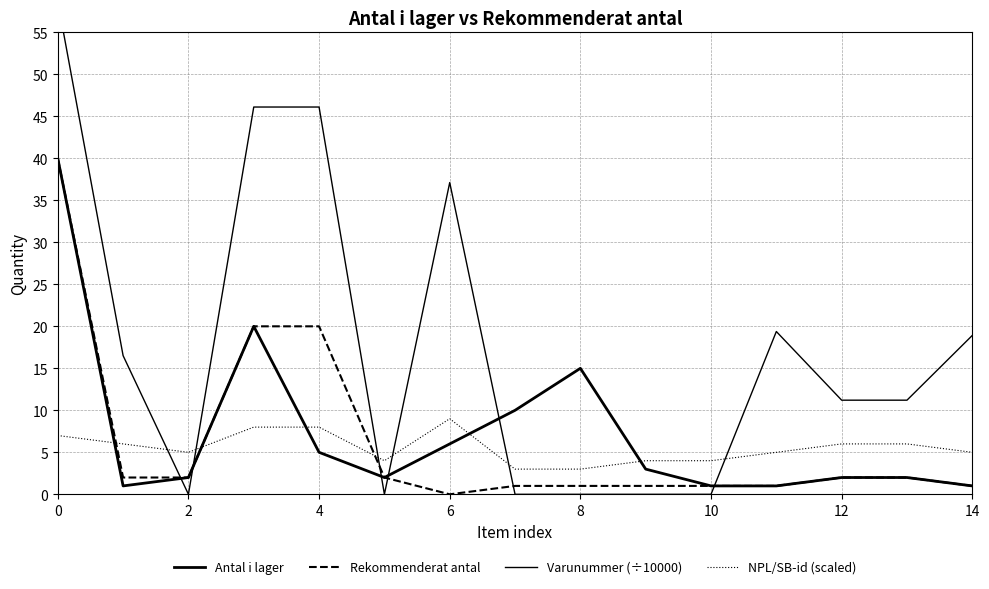

Count the NPL/SB-id (scaled) values in the range 4 to 7.

10